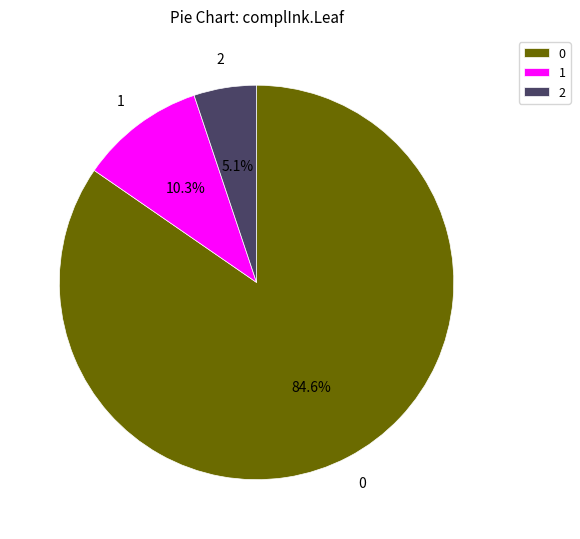

Combined, what portion of the pie is 0 and 1?

94.9%